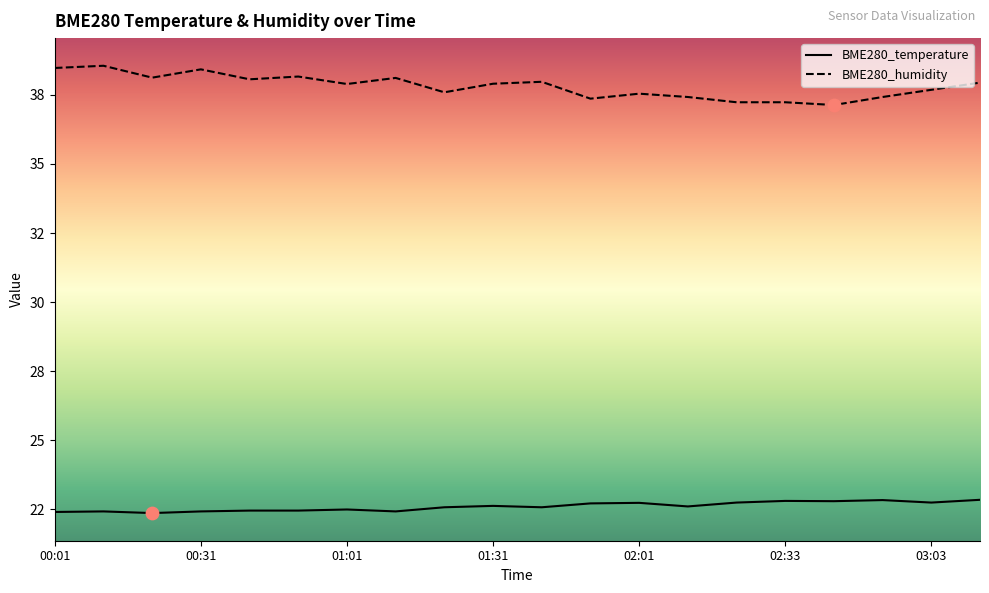

At which category is the sum across all series the highest?

00:11